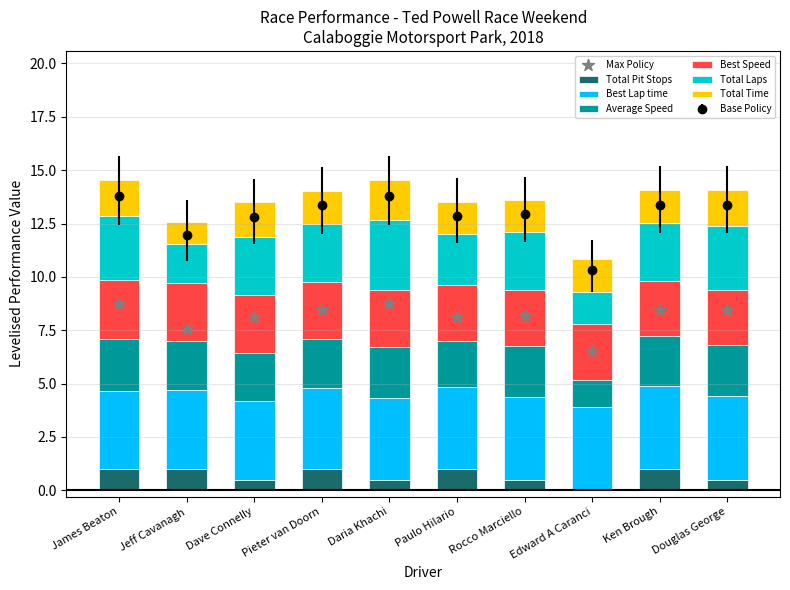

At how many categories does at least one series exceed 2?

10